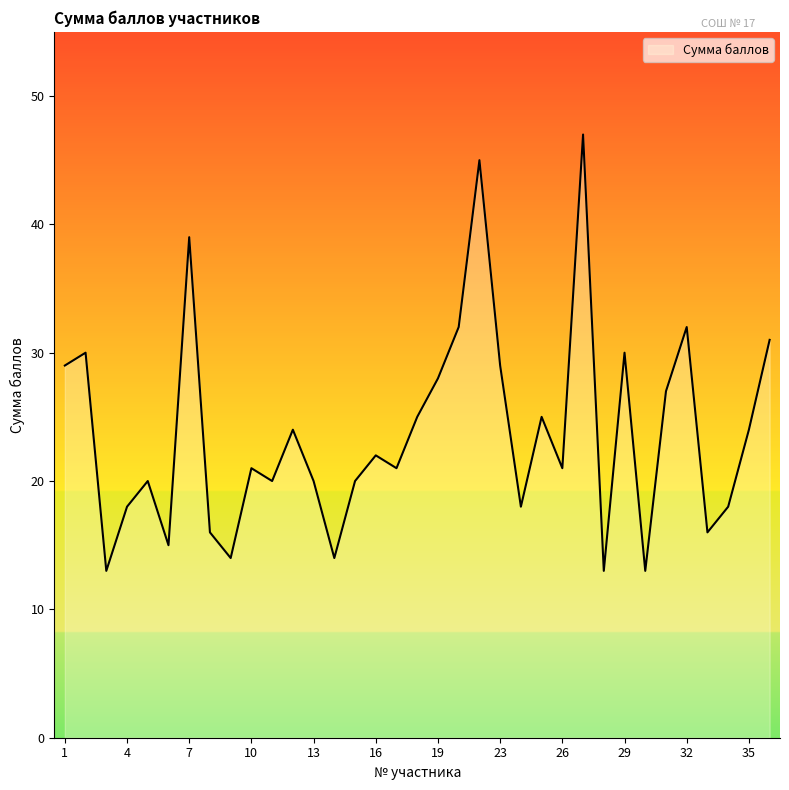

What is the smallest value displayed?

13